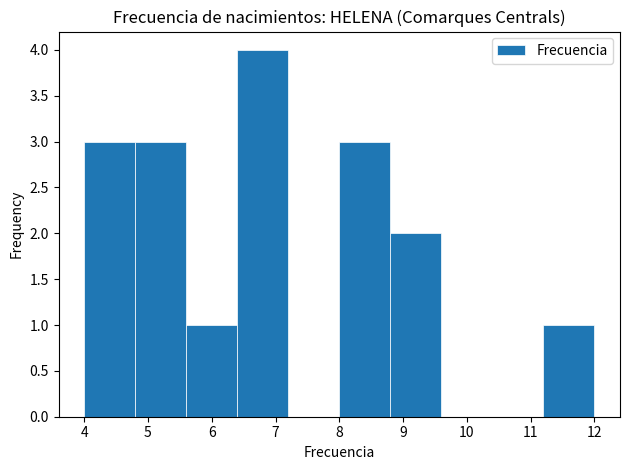

What is the height of the bar covering 5.6 to 6.4 on the x-axis? The values are not printed on the chart, so give them approximately, as read against the axis.

1